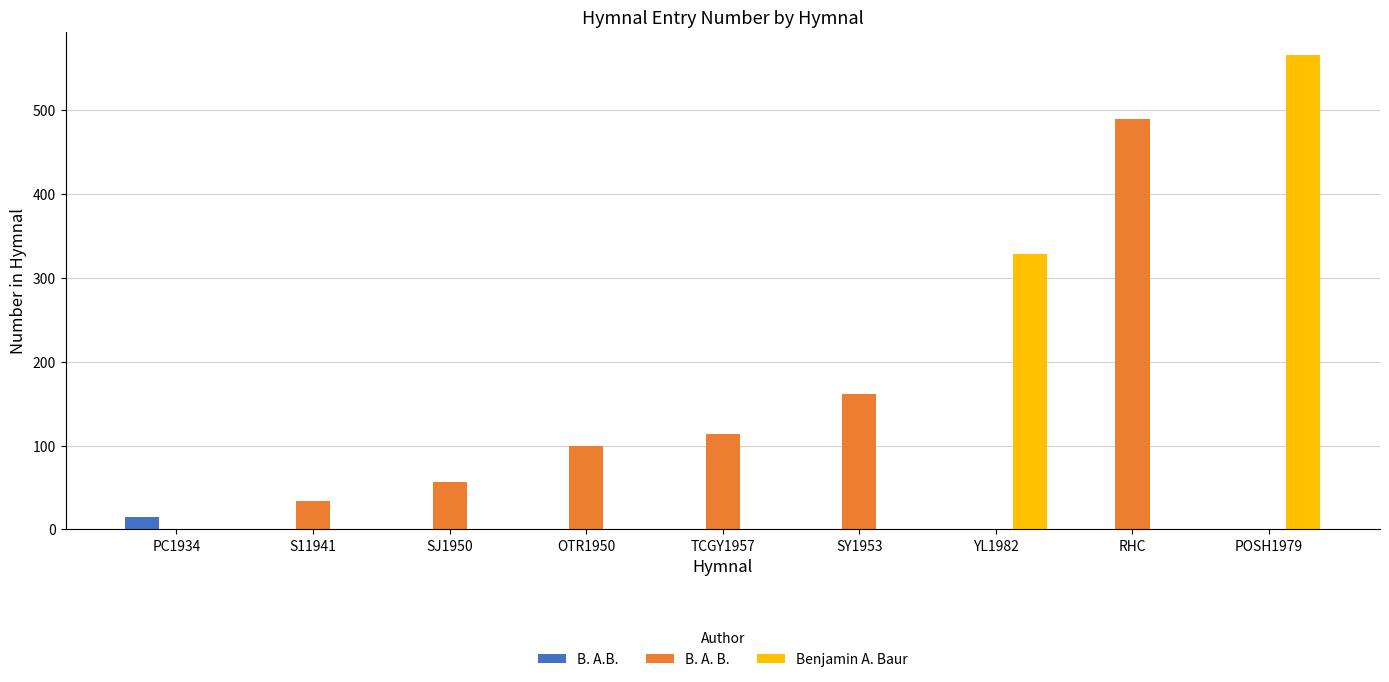

What are all the series names shown in the legend?

B. A.B., B. A. B., Benjamin A. Baur